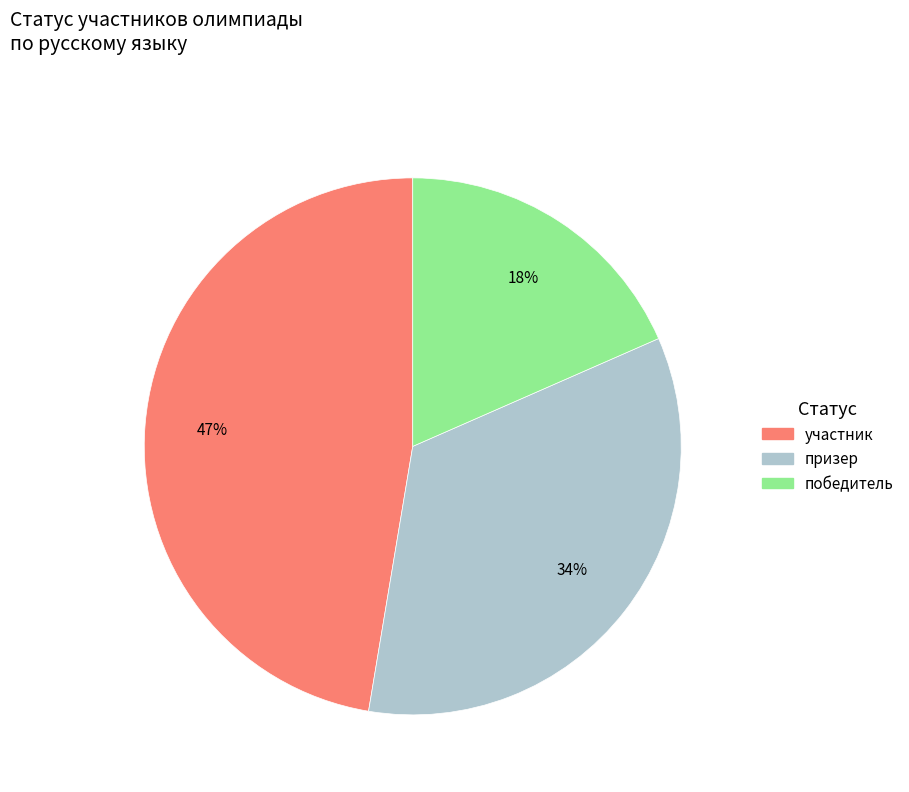

Is the sum of победитель and призер greater than half?

Yes